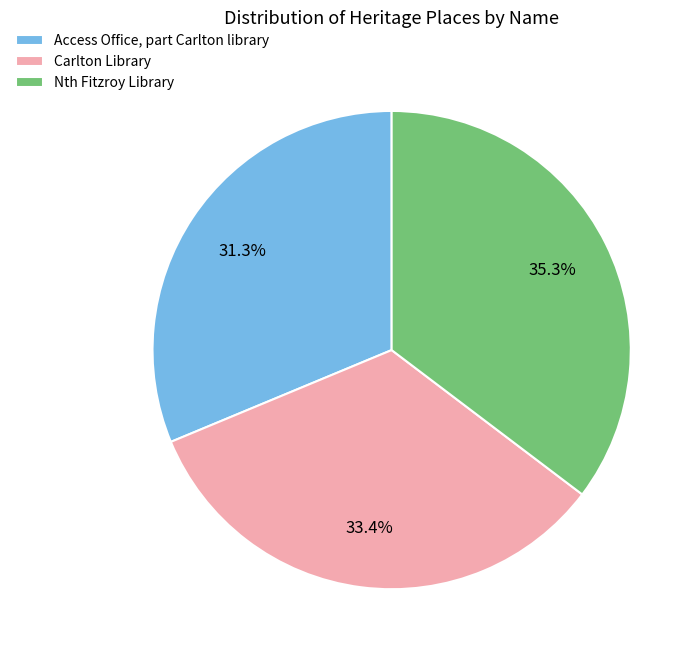

What percentage is NOT represented by Access Office, part Carlton library?

68.7%